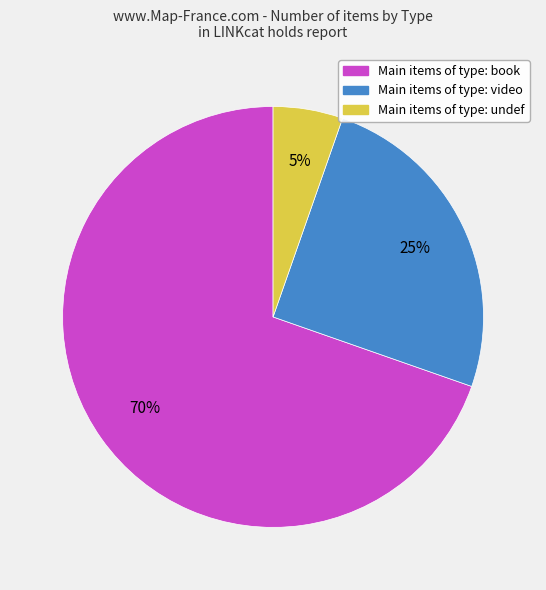

To the nearest percent, what is the average slice percentage?

33%